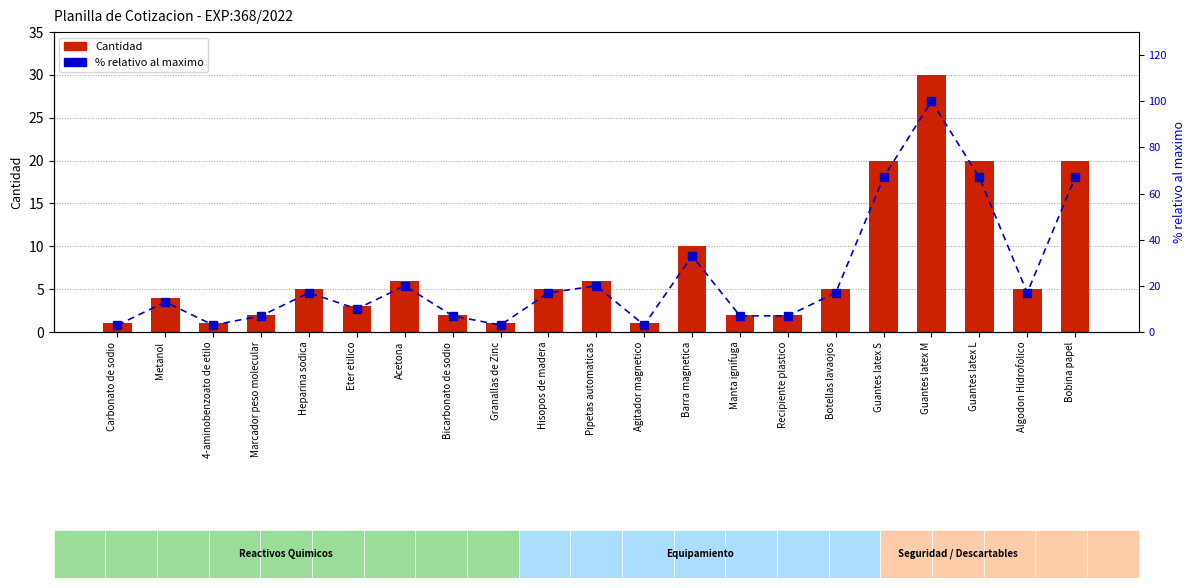

Reading right to left, extract all data points from this chart.

Cantidad: Bobina papel=20	Algodon Hidrofolico=5	Guantes latex L=20	Guantes latex M=30	Guantes latex S=20	Botellas lavaojos=5	Recipiente plastico=2	Manta ignifuga=2	Barra magnetica=10	Agitador magnetico=1	Pipetas automaticas=6	Hisopos de madera=5	Granallas de Zinc=1	Bicarbonato de sodio=2	Acetona=6	Eter etilico=3	Heparina sodica=5	Marcador peso molecular=2	4-aminobenzoato de etilo=1	Metanol=4	Carbonato de sodio=1
% relativo al maximo: Bobina papel=67	Algodon Hidrofolico=17	Guantes latex L=67	Guantes latex M=100	Guantes latex S=67	Botellas lavaojos=17	Recipiente plastico=7	Manta ignifuga=7	Barra magnetica=33	Agitador magnetico=3	Pipetas automaticas=20	Hisopos de madera=17	Granallas de Zinc=3	Bicarbonato de sodio=7	Acetona=20	Eter etilico=10	Heparina sodica=17	Marcador peso molecular=7	4-aminobenzoato de etilo=3	Metanol=13	Carbonato de sodio=3